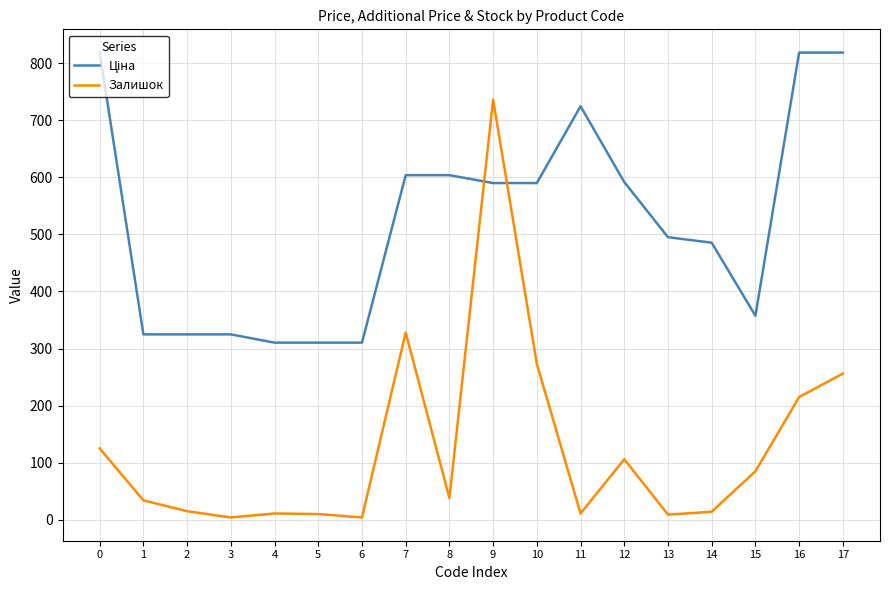

How many lines are shown in the chart?

2